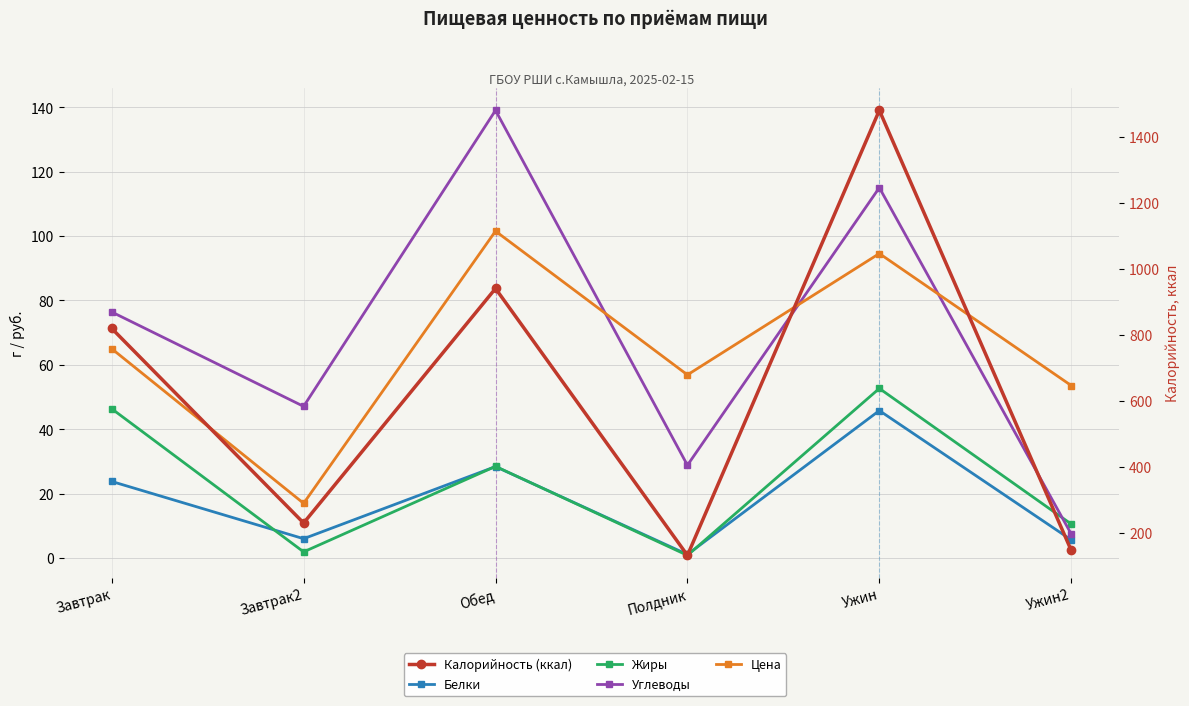

Which series has the largest total across all categories?

Калорийность (ккал)